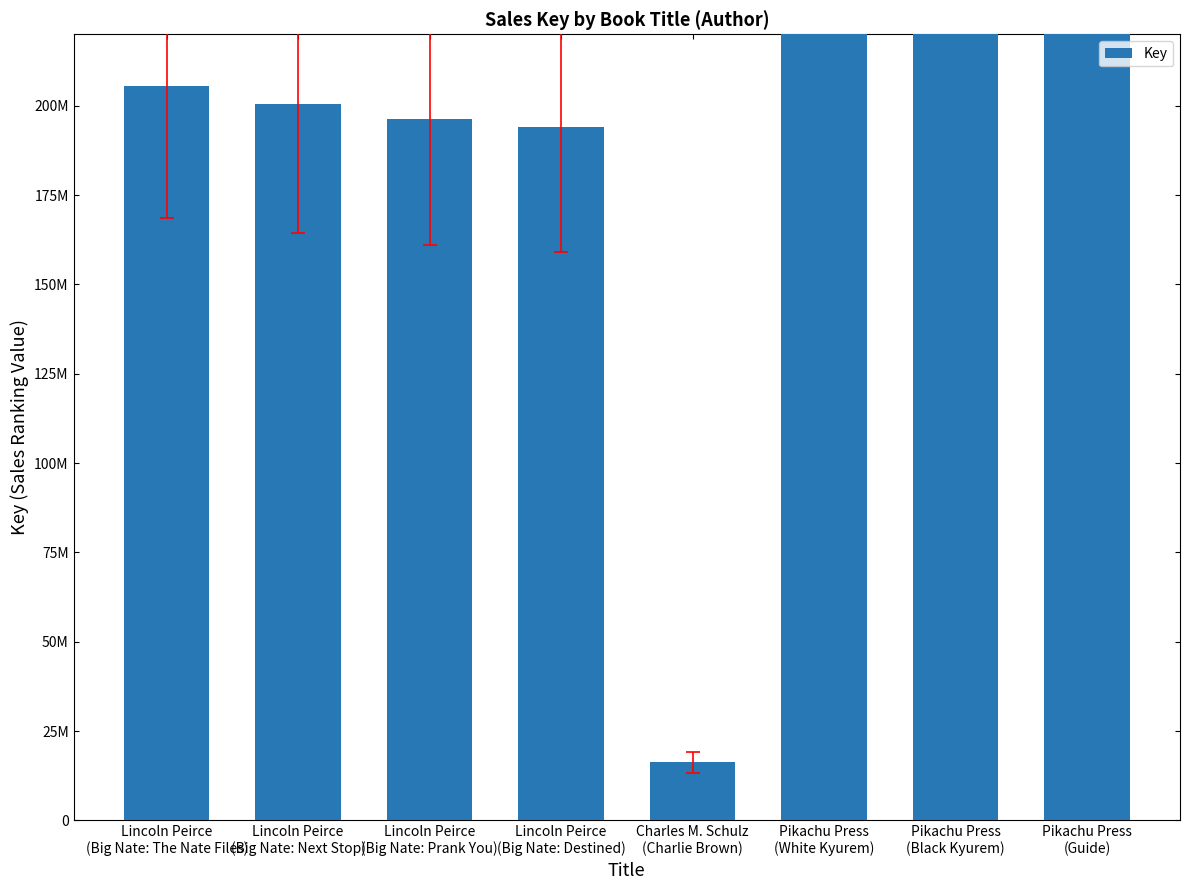

At which label is the value closest to 211472870?

Lincoln Peirce
(Big Nate: The Nate Files)